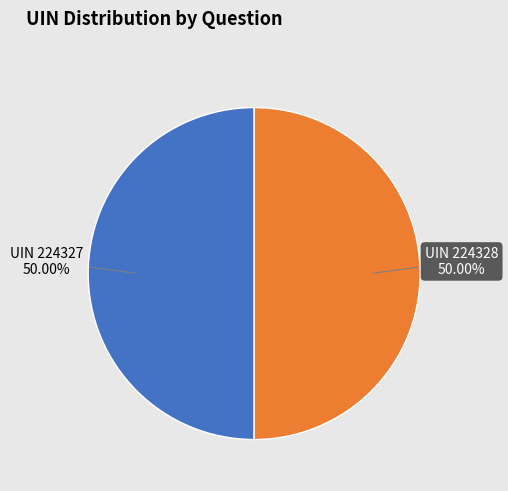

Count the number of slices in the pie.

2